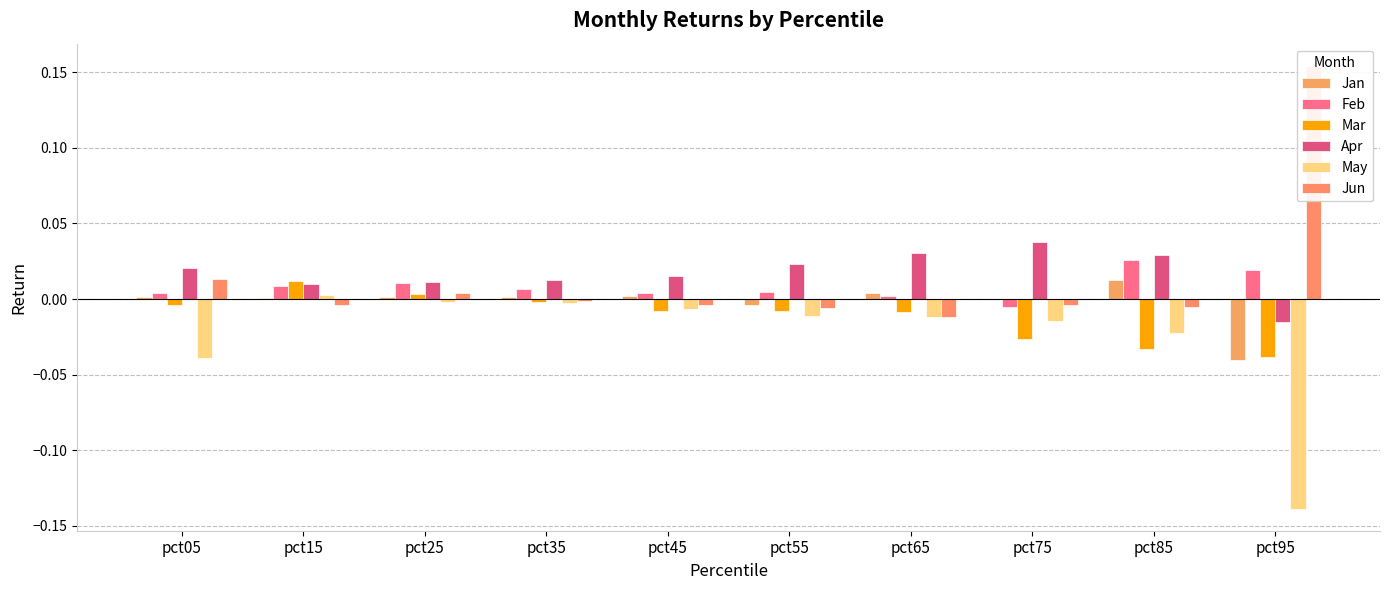

How many data points does each series have?

10